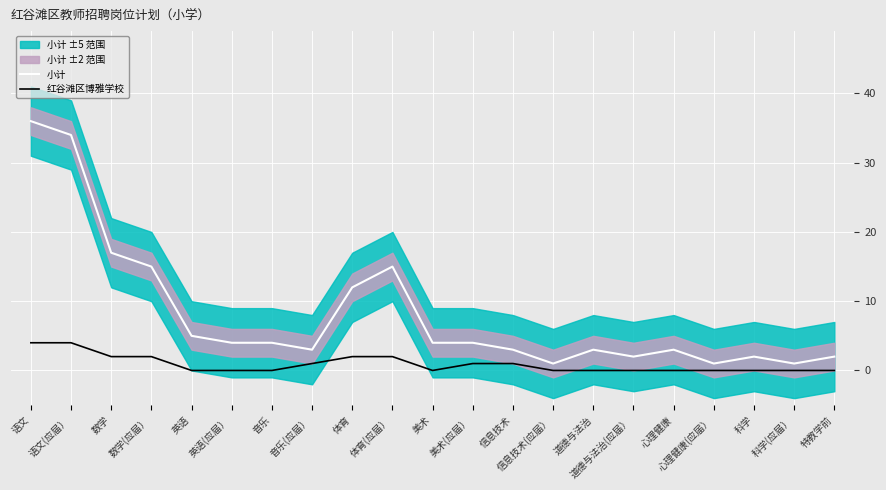

True or false: 小计 has a value of 2 at 信息技术(应届）.

False